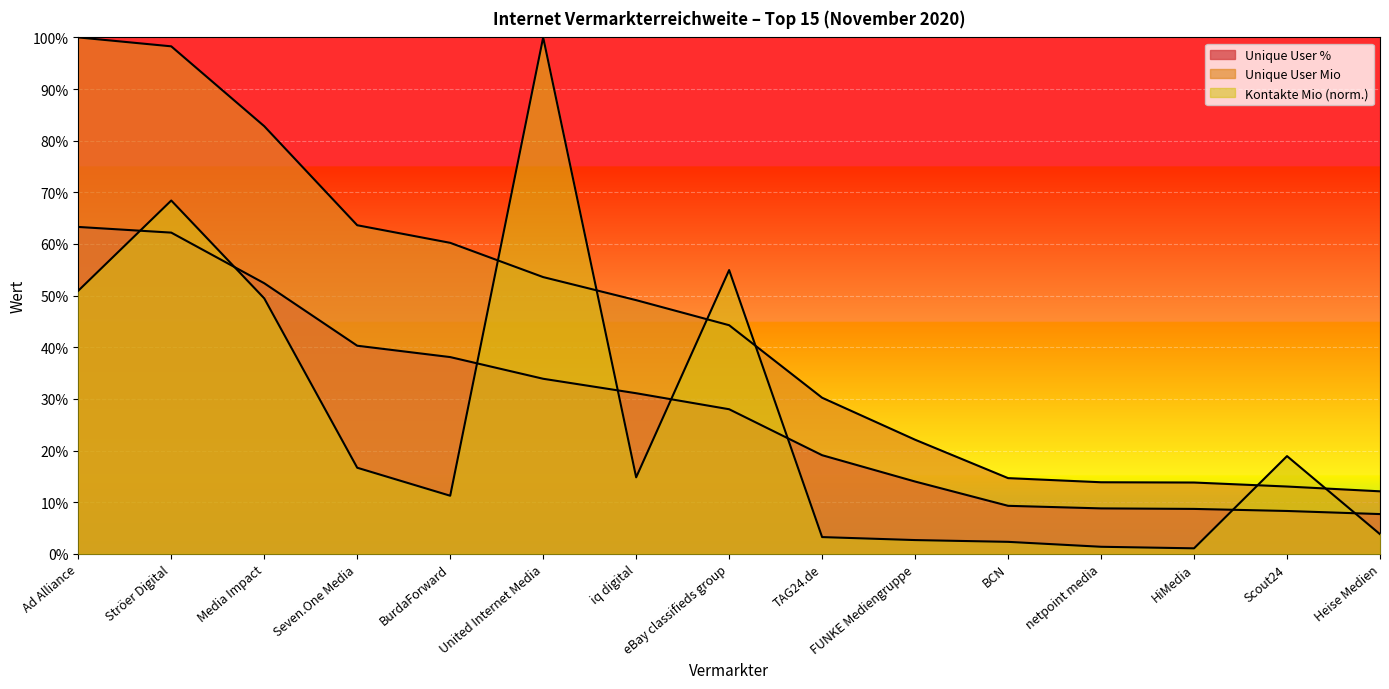

What is the approximate value of Kontakte Mio at BCN?

2.3